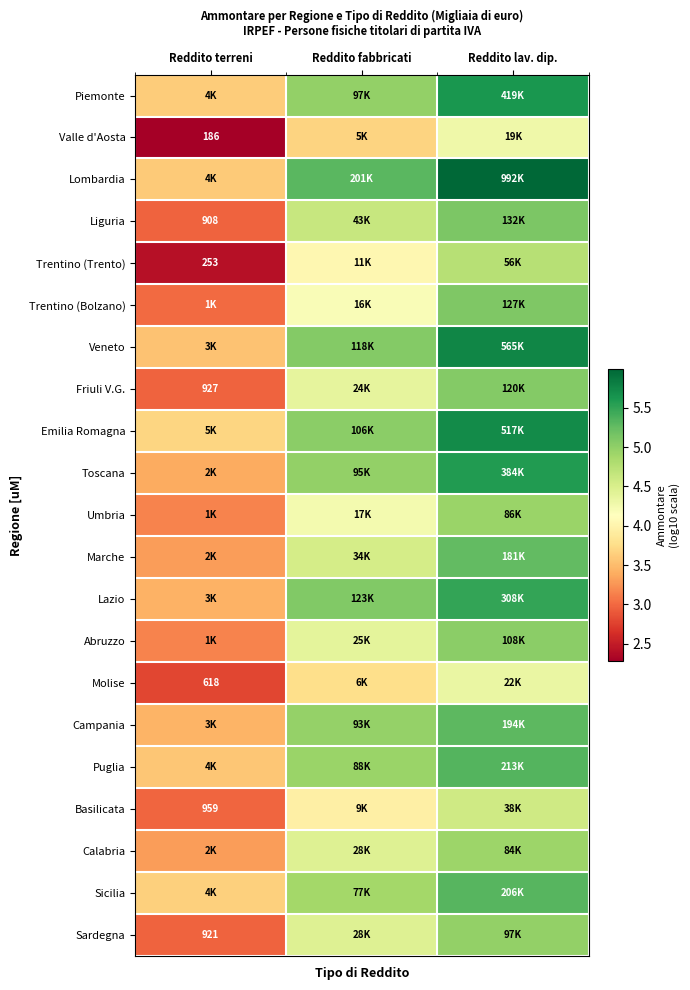

What is the approximate value of Friuli V.G. at Reddito lav. dip.?

5.1